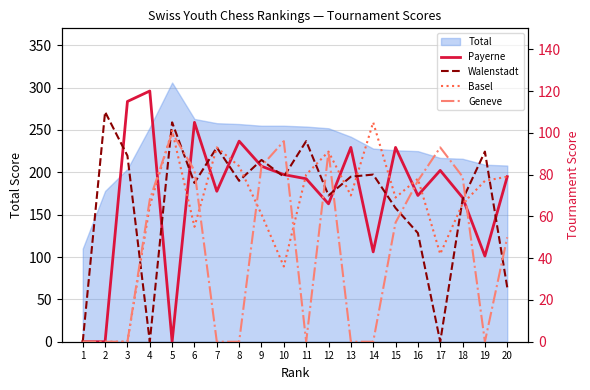

True or false: Walenstadt and Geneve cross at least once.

True